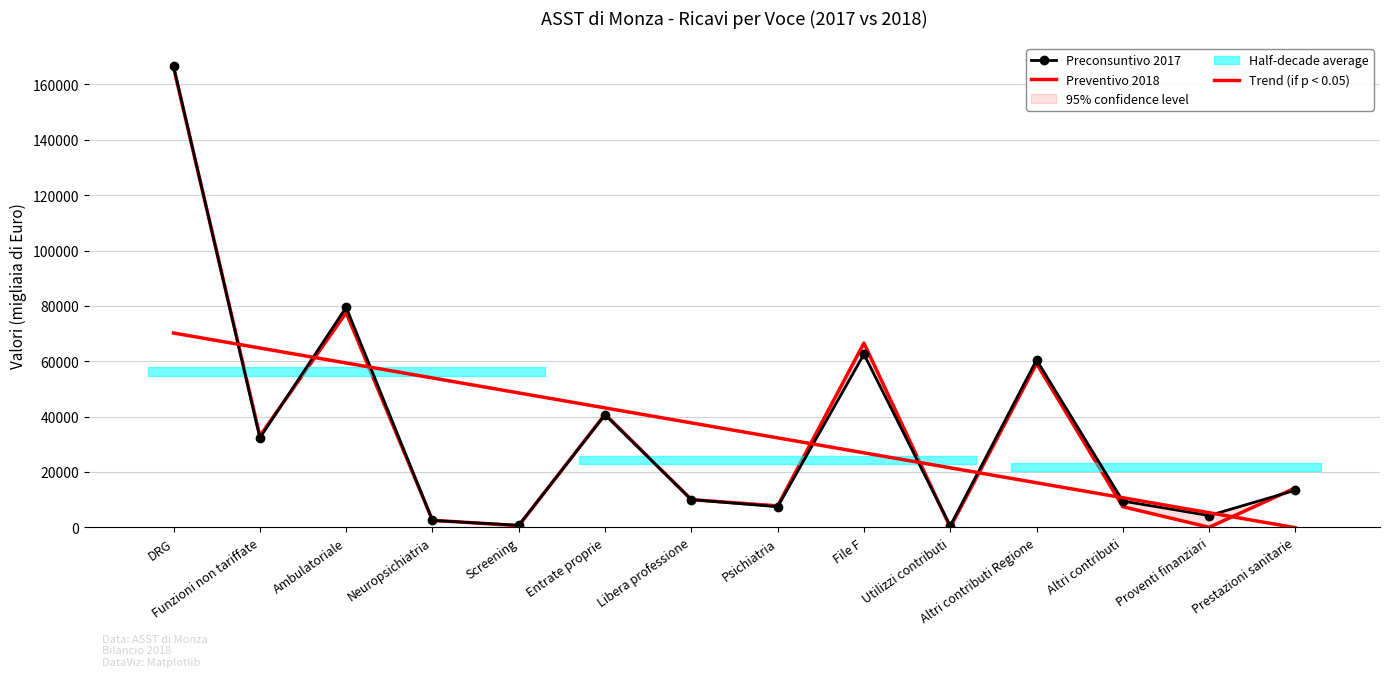

What is the sum of the Trend (if p < 0.05) values at Proventi finanziari and Altri contributi?

15944.4